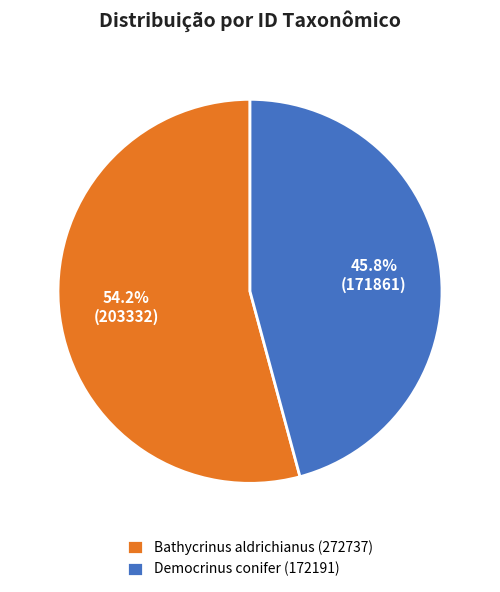

How many segments does this pie chart have?

2